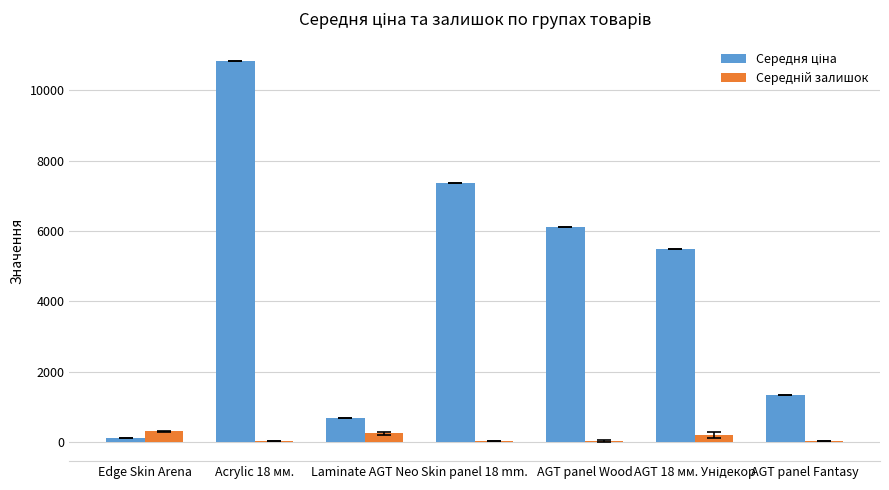

What is the greatest value displayed?

10840.1